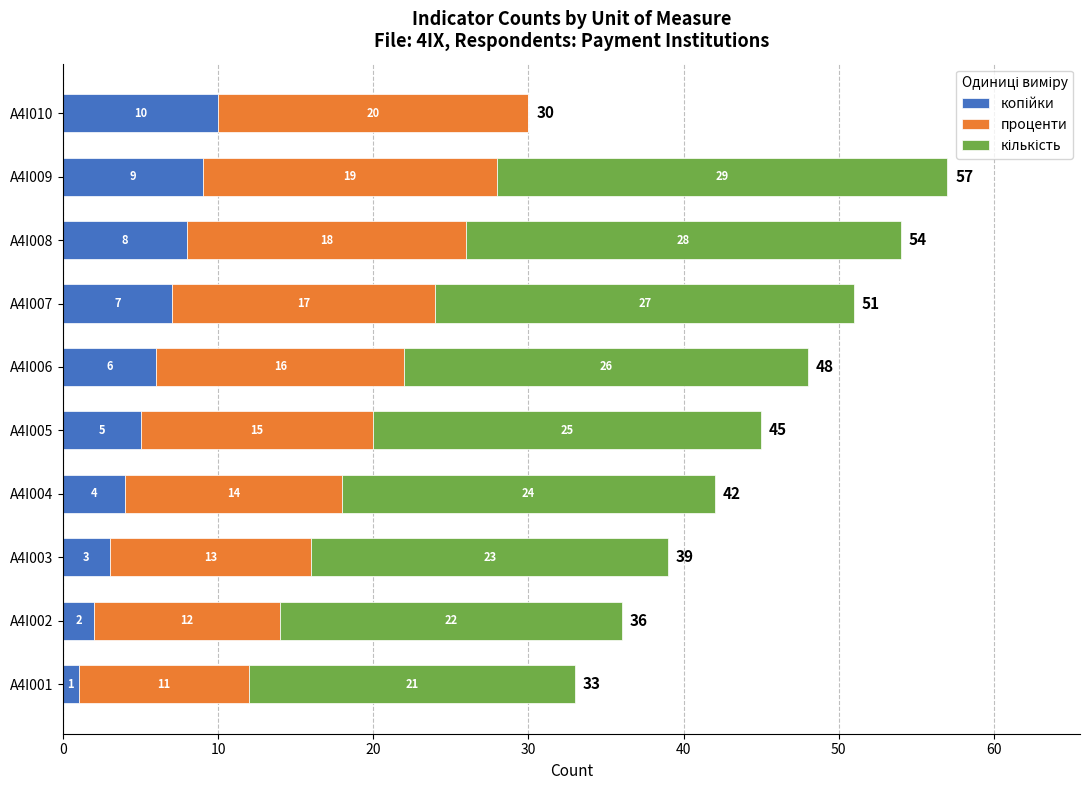

At which category is the sum across all series the highest?

A4I009